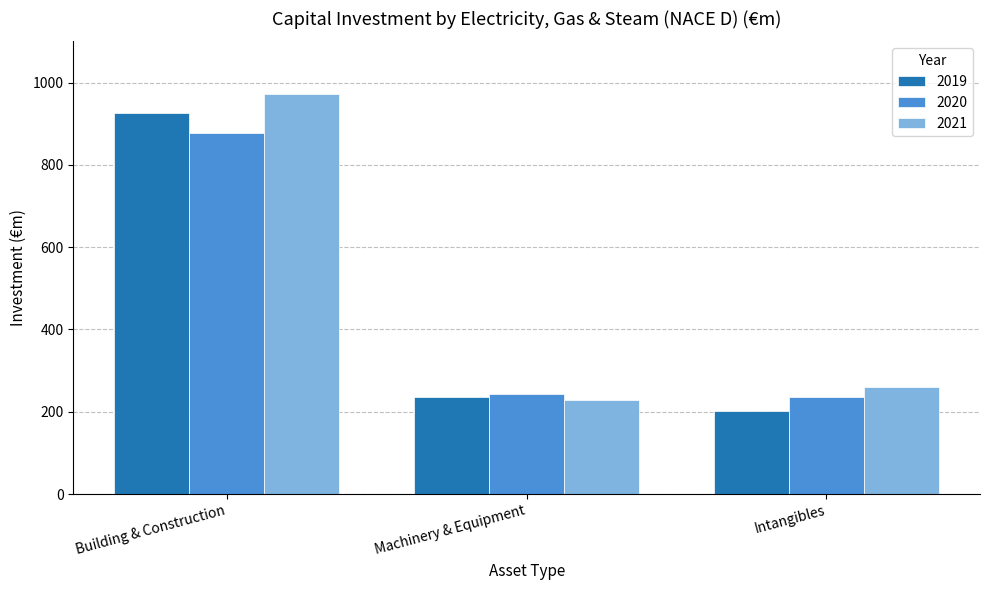

List the series in order of their peak value, highest first.

2021, 2019, 2020